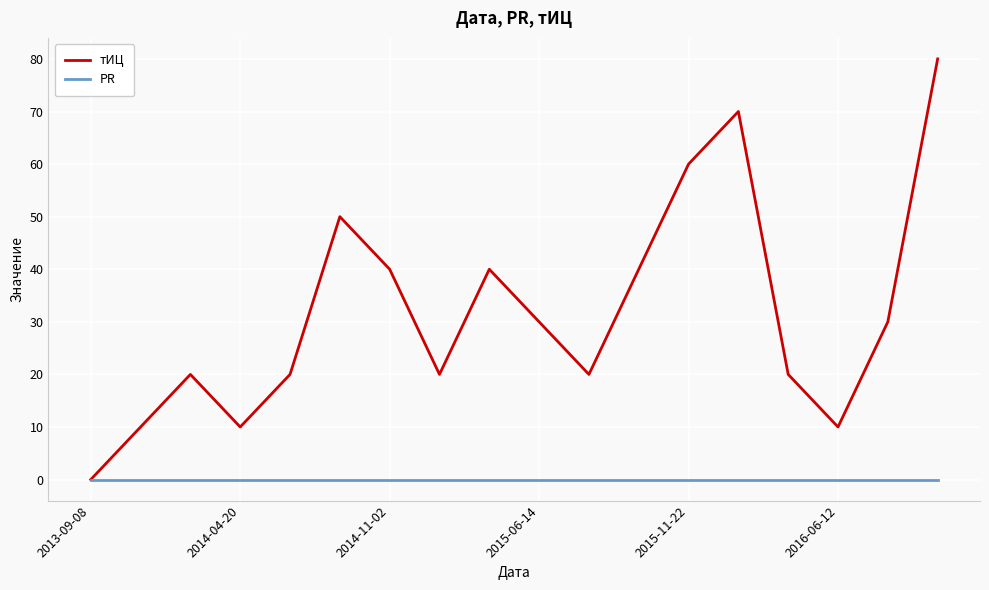

Which series has the widest spread of values?

тИЦ